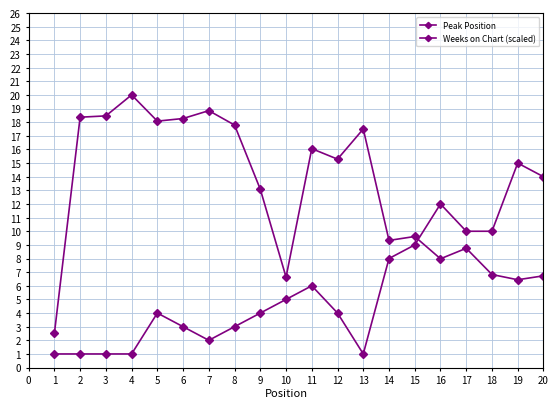

List the series in order of their overall mean, highest first.

Weeks on Chart (scaled), Peak Position